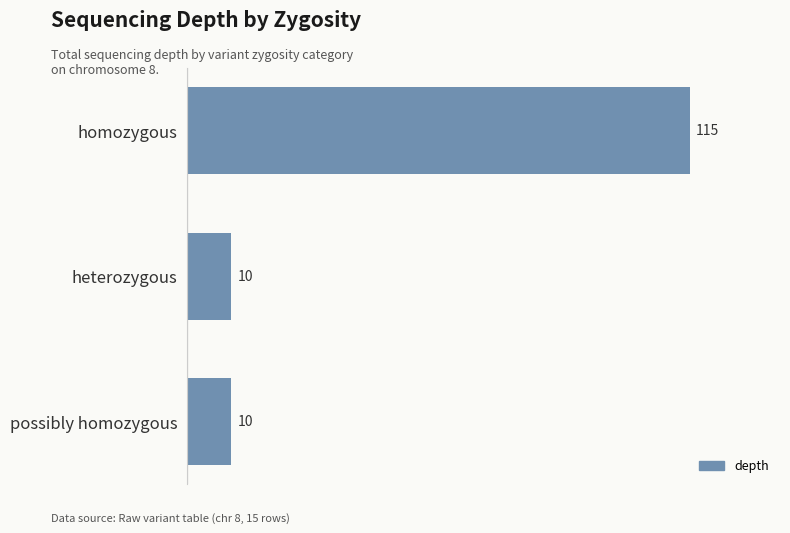

What position from the bottom is possibly homozygous?

1